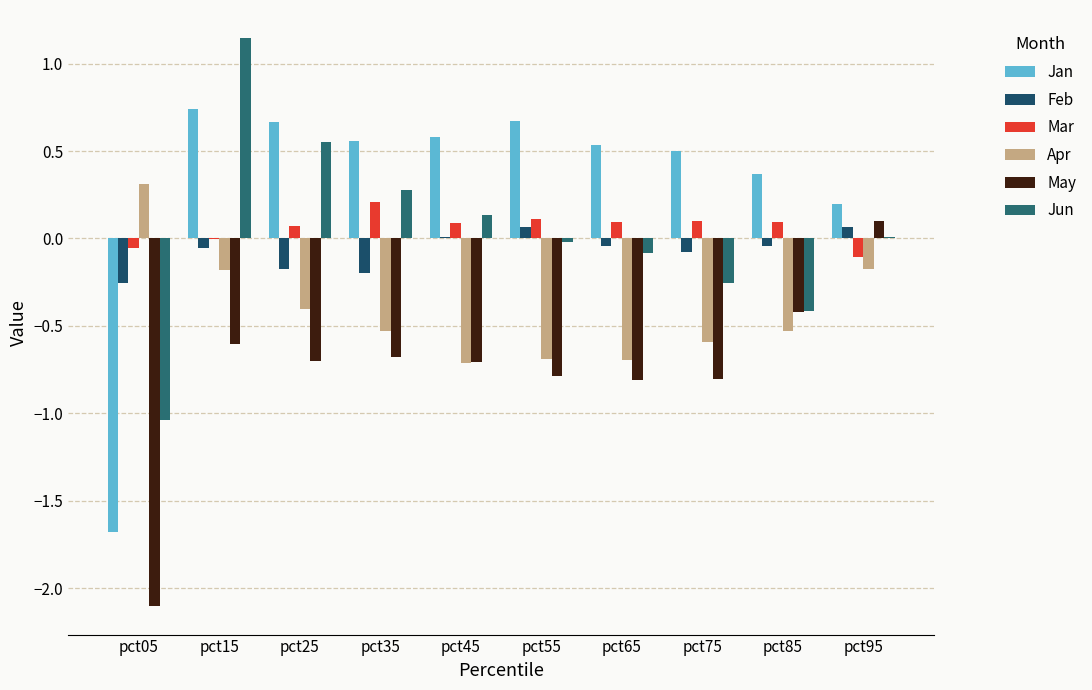

What is the minimum value shown in the chart?

-2.1